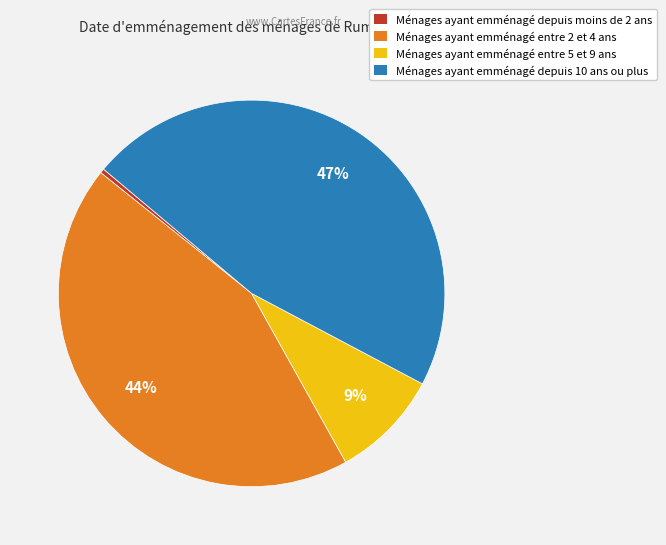

To the nearest percent, what portion does Ménages ayant emménagé entre 2 et 4 ans represent?

44%